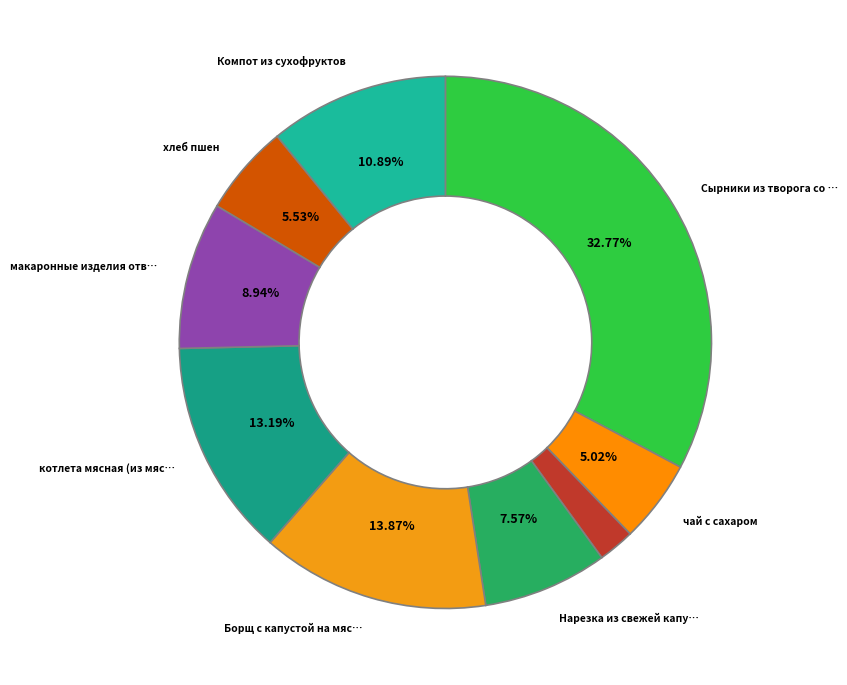

Rank the categories by value from highest to lowest.

Сырники из творога со сгущеным молоком, Борщ с капустой на мясном бульоне, котлета мясная (из мяса говядины), Компот из сухофруктов, макаронные изделия отварные, Нарезка из свежей капусты, хлеб пшен, чай с сахаром, батон